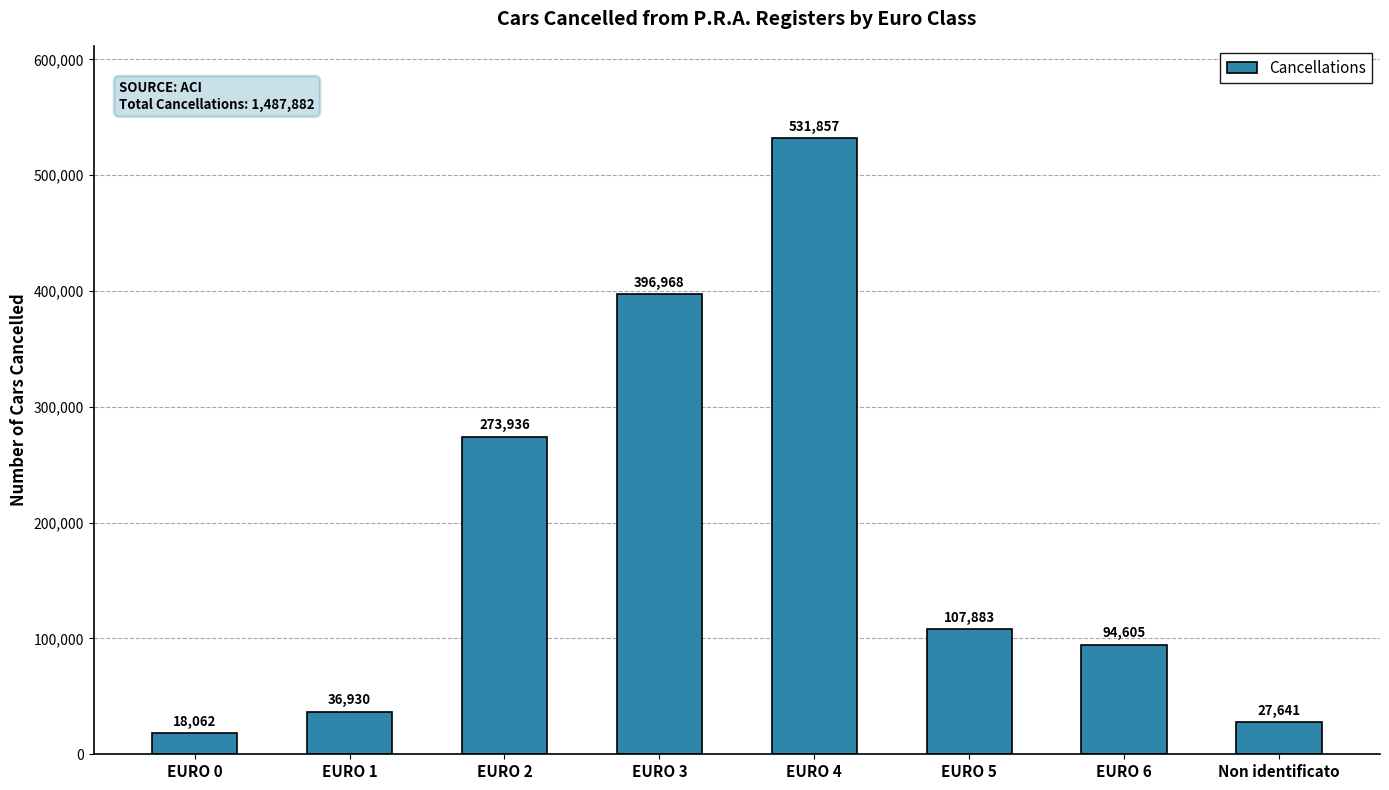

Which category has the highest value across all series?

EURO 4